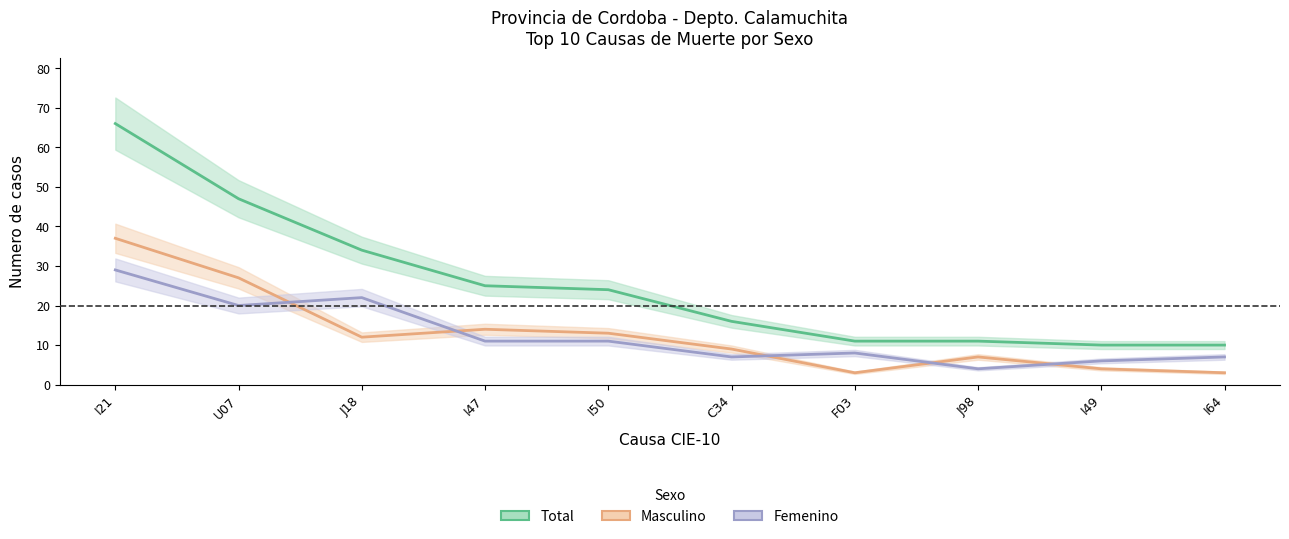

What is the label of the 10th point from the left?

I64